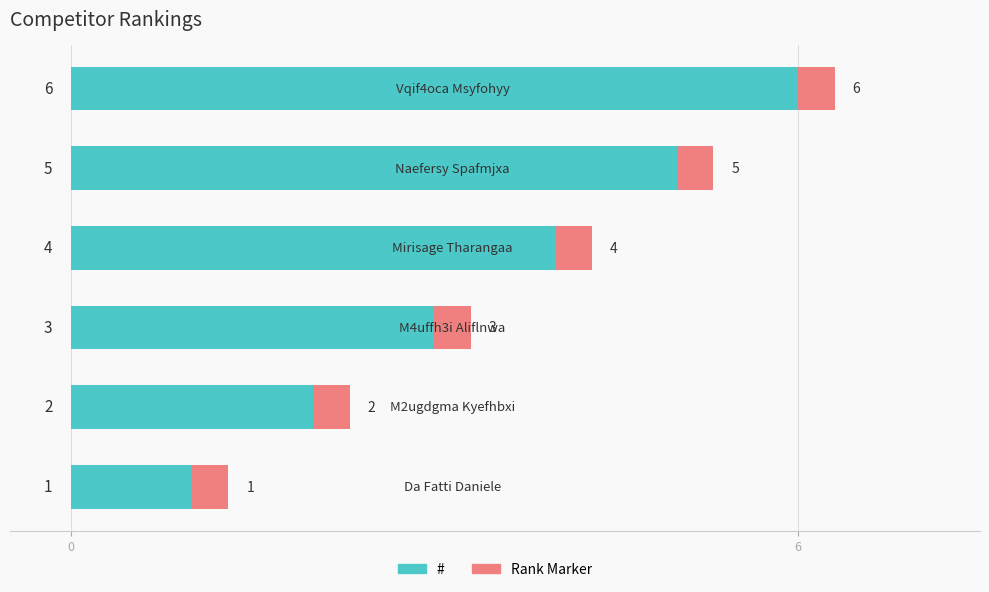

What is the minimum value for #?

1.0